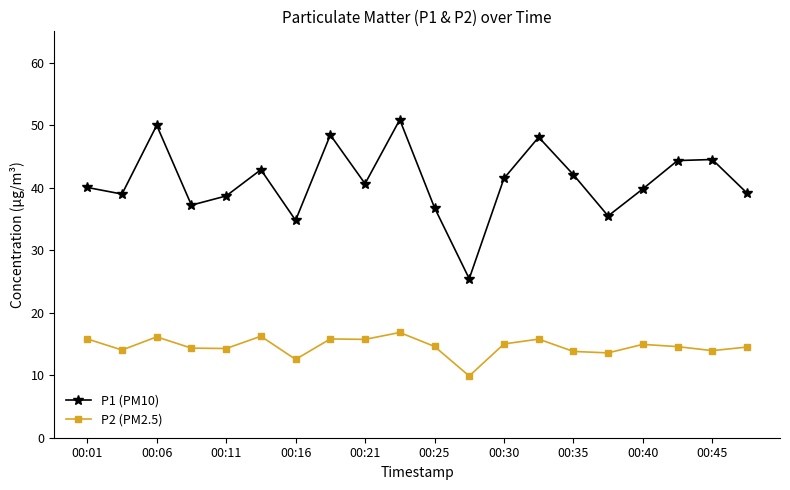

True or false: P1 (PM10) and P2 (PM2.5) cross at least once.

False